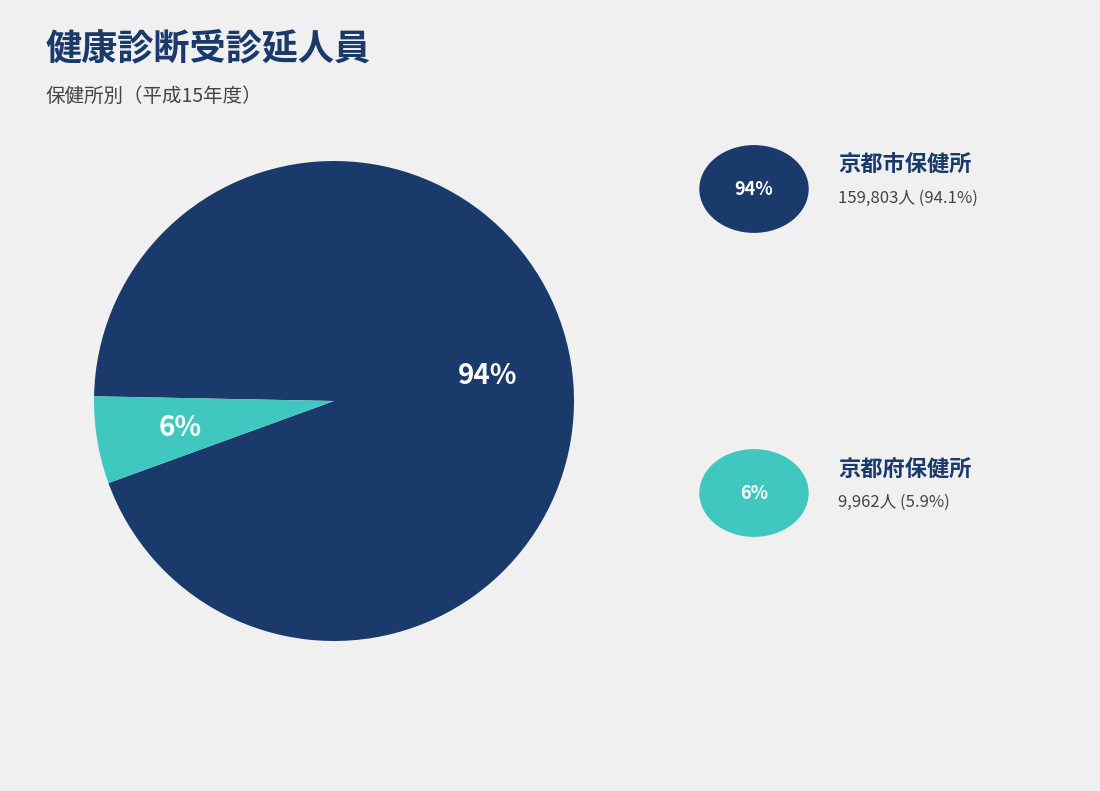

Is there a majority slice in this chart?

Yes